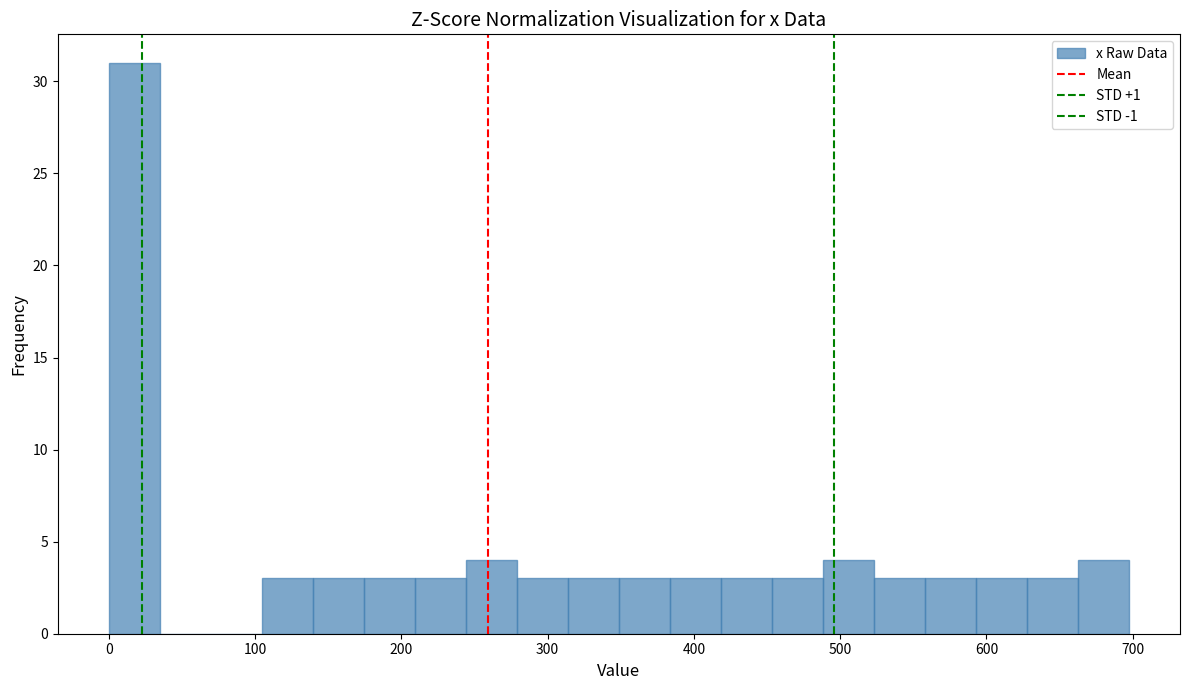

Around what value on the x-axis is the tallest bar? Give the approximate position of its centre, as read against the axis.

20